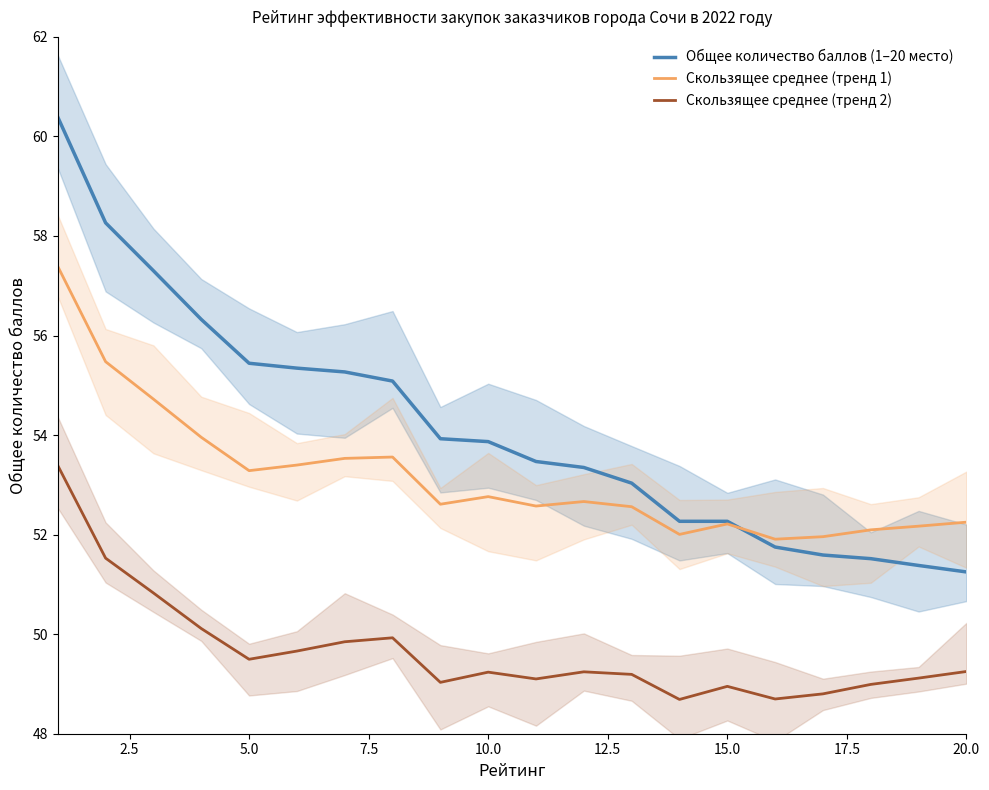

True or false: Скользящее среднее (тренд 1) and Скользящее среднее (тренд 2) cross at least once.

False